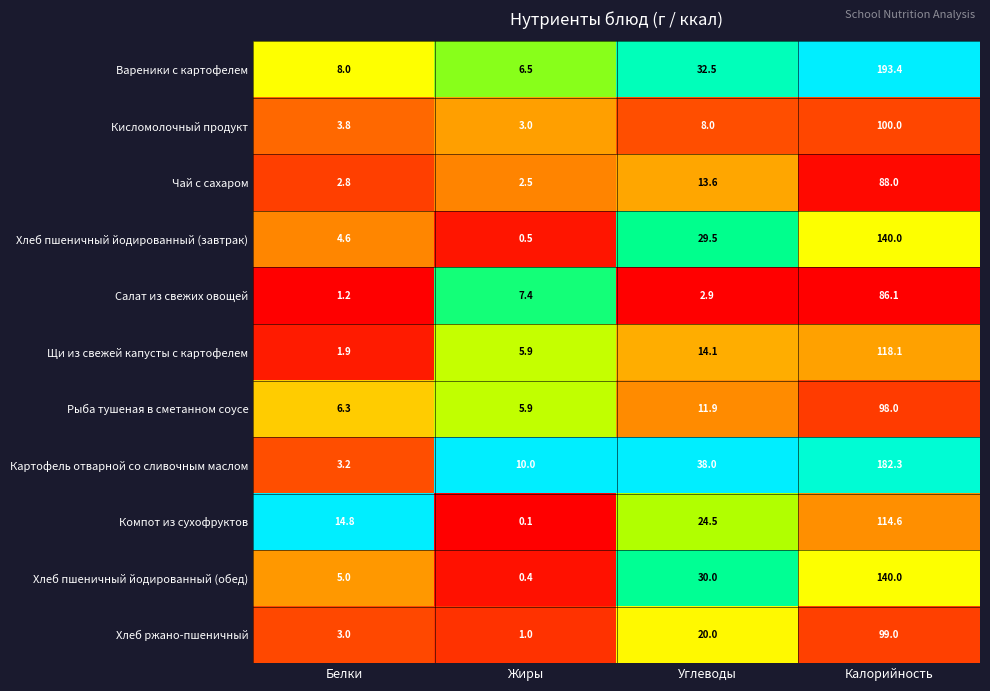

What is the difference between the Хлеб ржано-пшеничный values at Жиры and Белки?

2.0